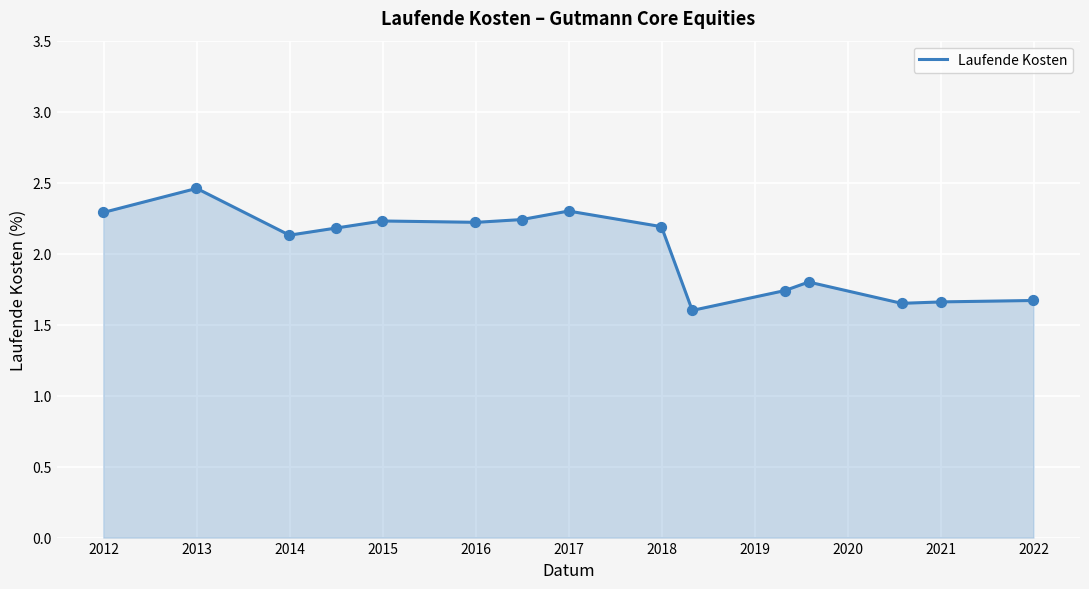

What is the change in value from 2016-12-31 to 2019-08-01?

-0.5